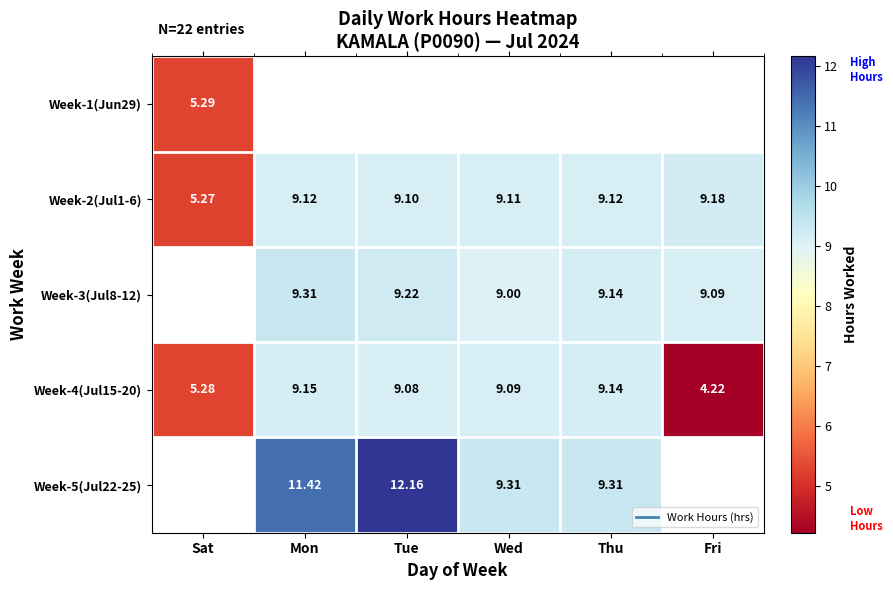

At how many categories does at least one series exceed 8?

5